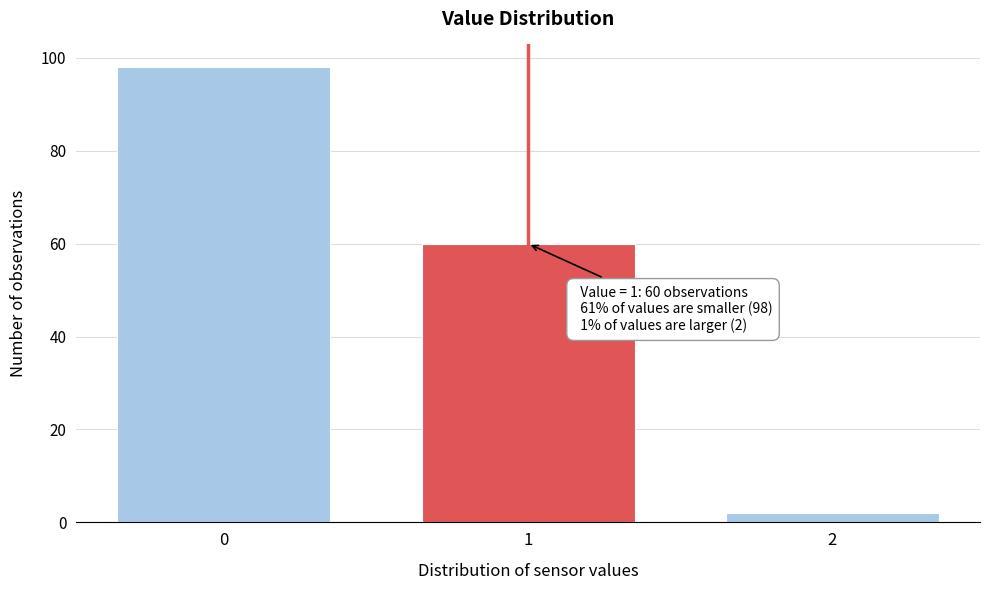

Reading left to right, transcribe all the data shown in this chart.

98	60	2